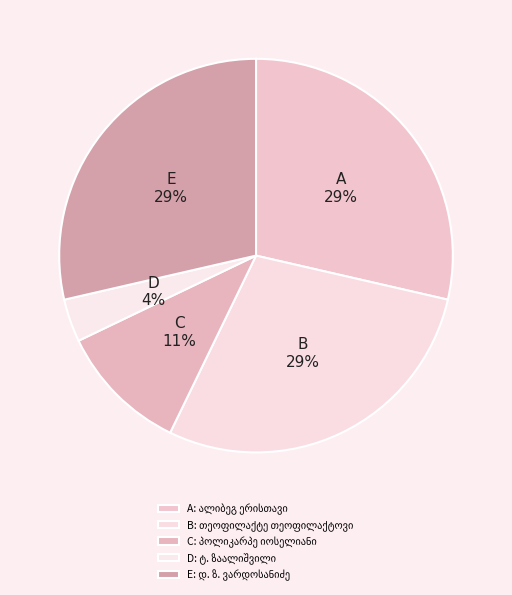

How many slices are in this pie chart?

5